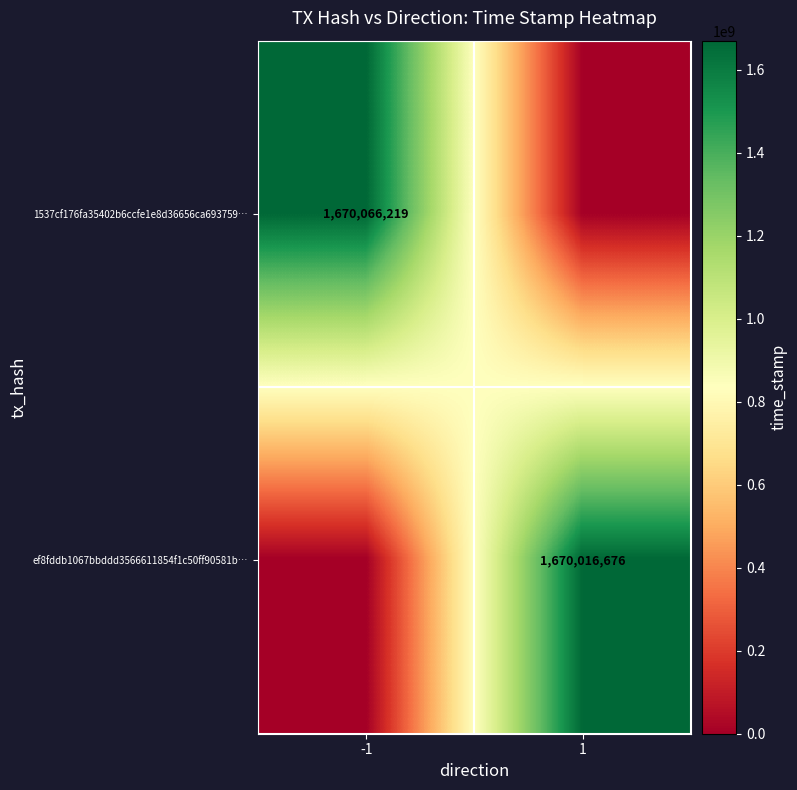

True or false: 1537cf176fa35402b6ccfe1e8d36656ca693759… has a value of 1670066219 at -1.

True